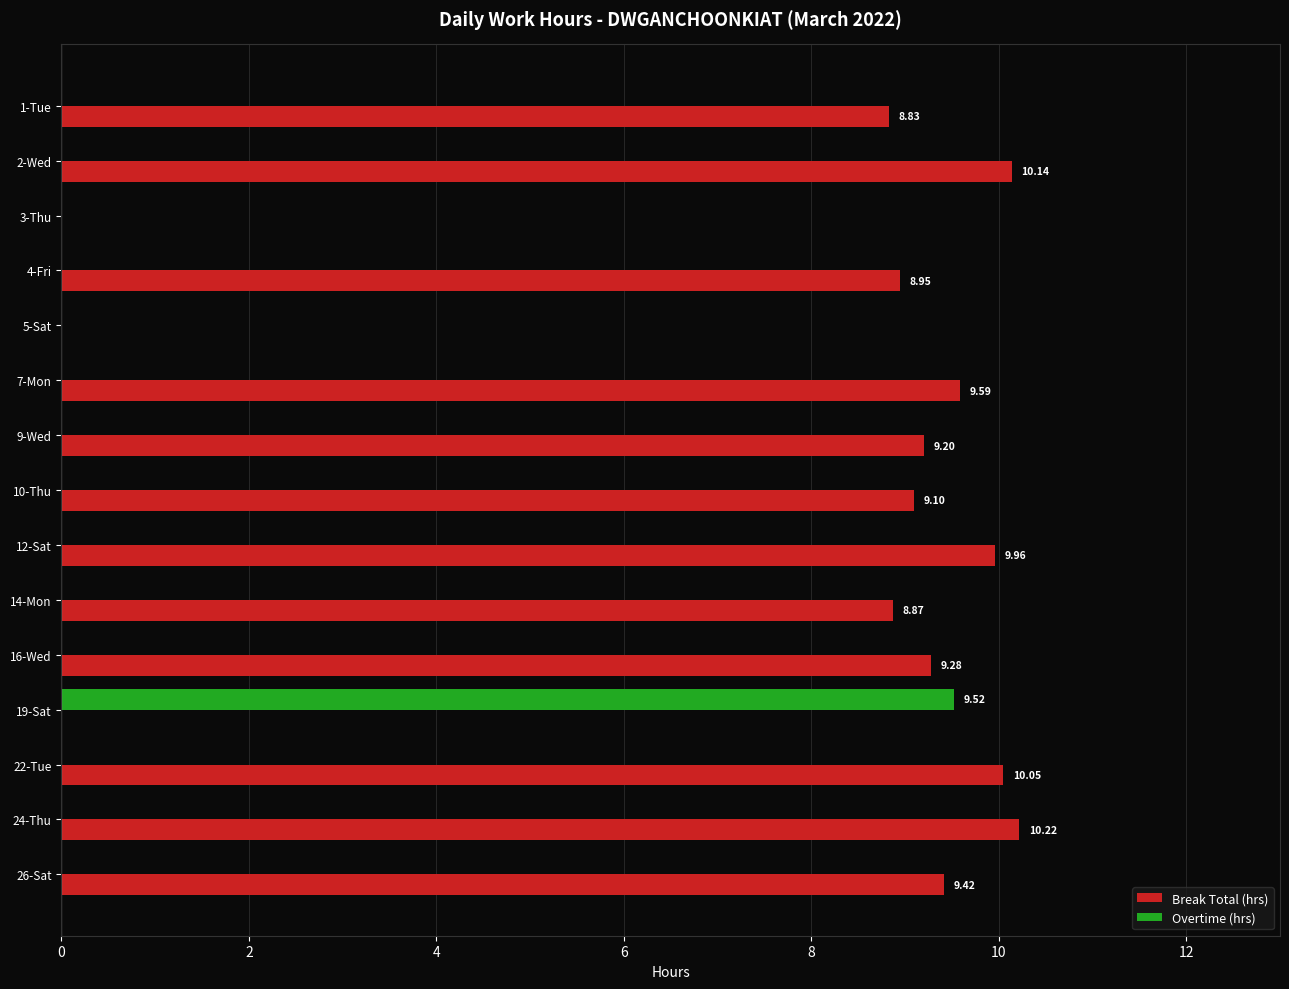

What is the total value across all series at 24-Thu?

10.2